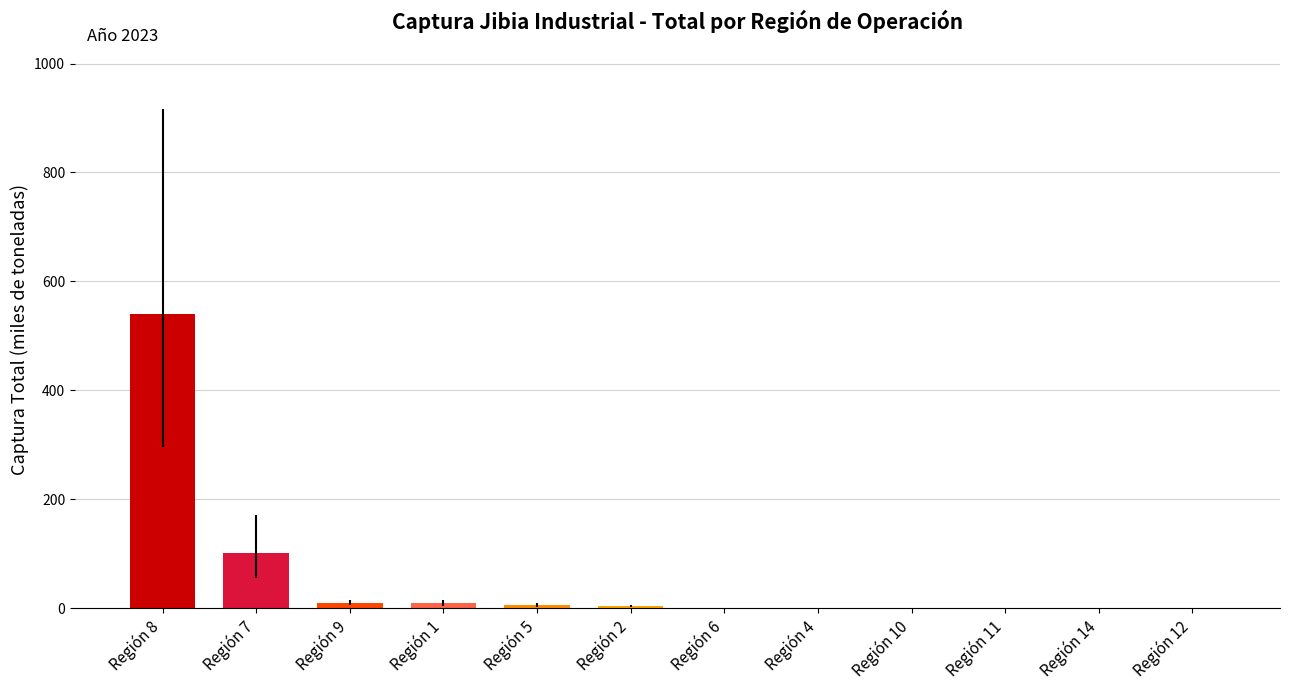

The value at Región 11 is 0.0. True or false?

True